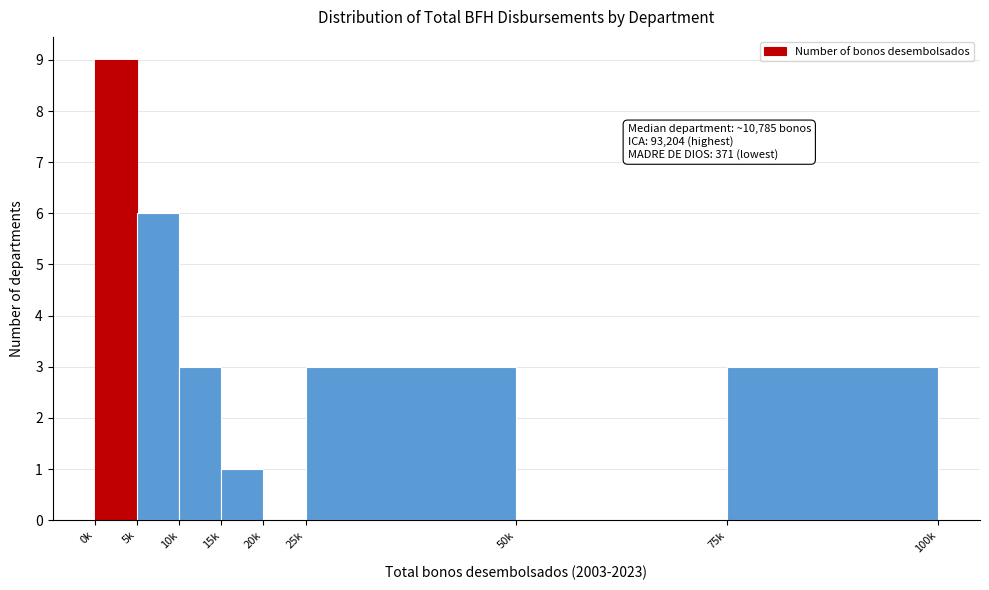

Reading left to right, extract all data points from this chart.

0k=9	5k=6	10k=3	15k=1	20k=0	25k=3	50k=0	75k=3